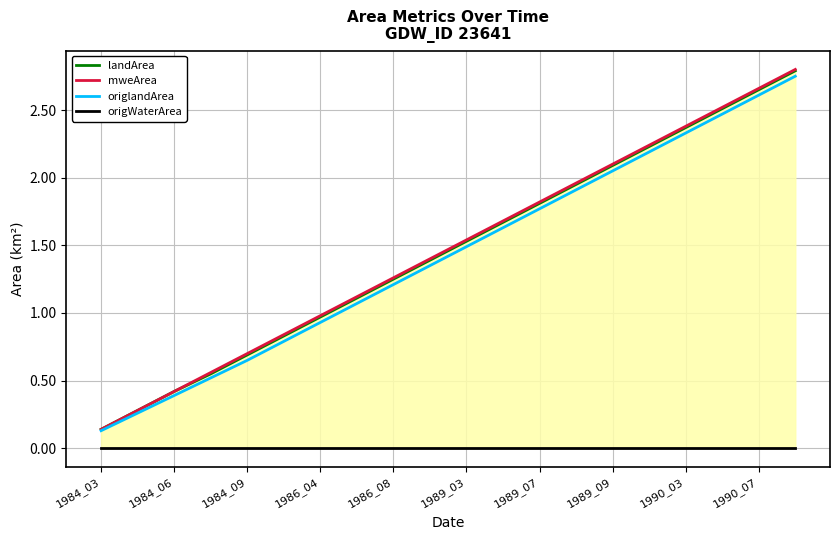

List the series in order of their peak value, lowest first.

origWaterArea, origlandArea, landArea, mweArea